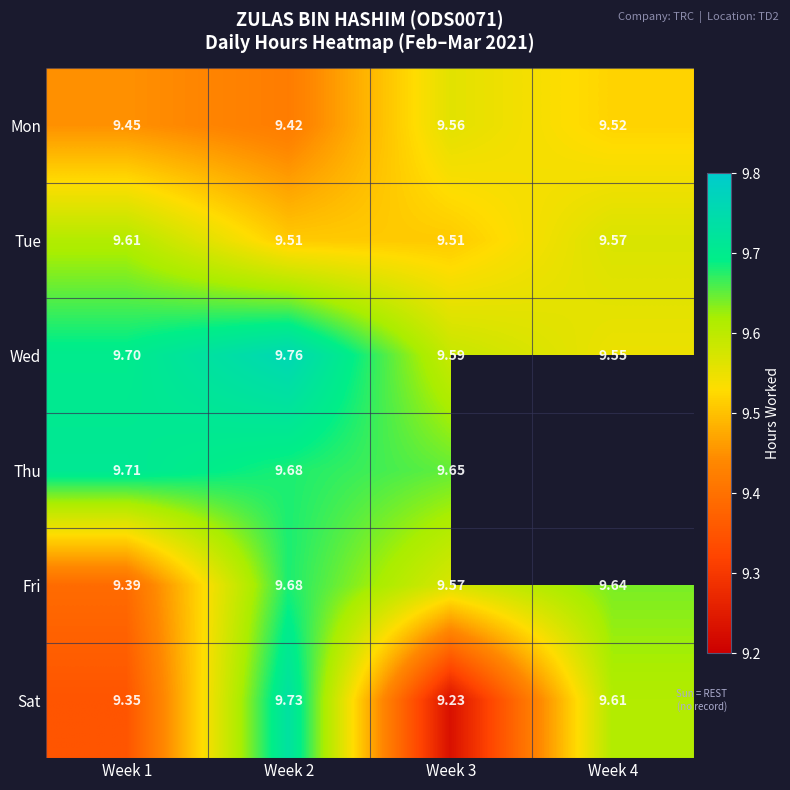

Which category has the highest value across all series?

Week 2